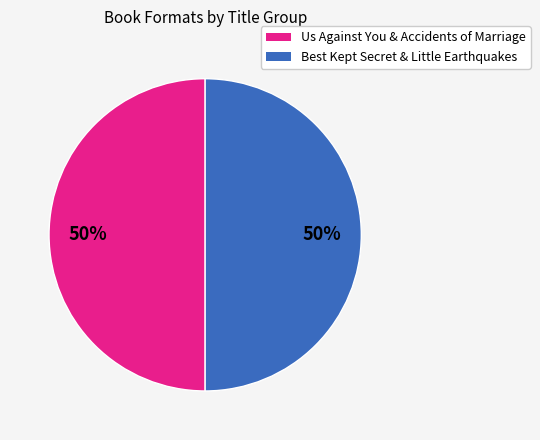

What percentage is the Best Kept Secret & Little Earthquakes slice, to the nearest percent?

50%